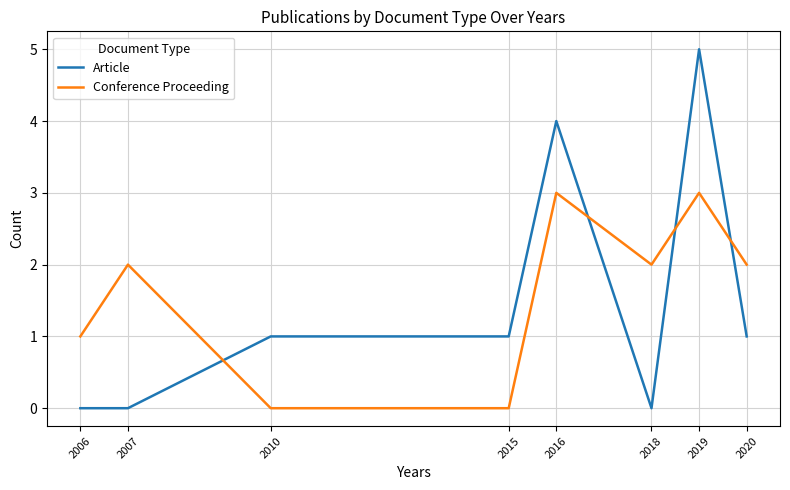

What is the difference between the maximum and second lowest values in the Article series?

5